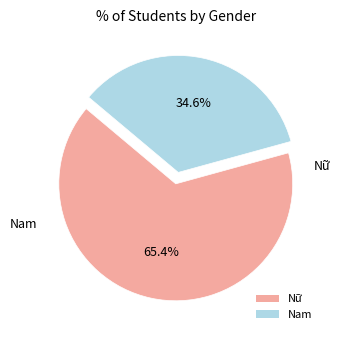

Do Nam and Nữ together represent more than half of the pie?

Yes